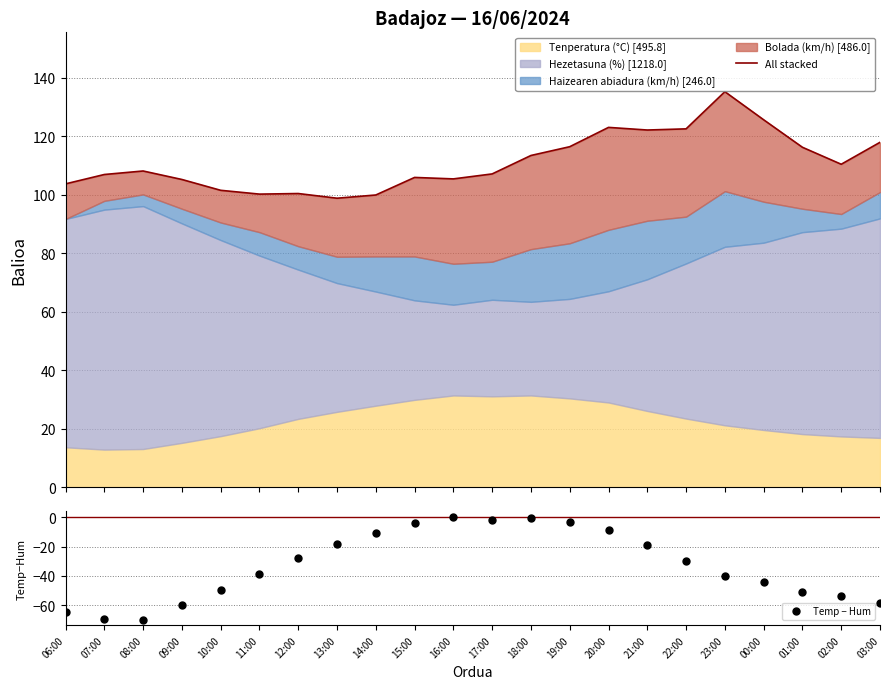

What is the label of the 7th point from the left?

12:00